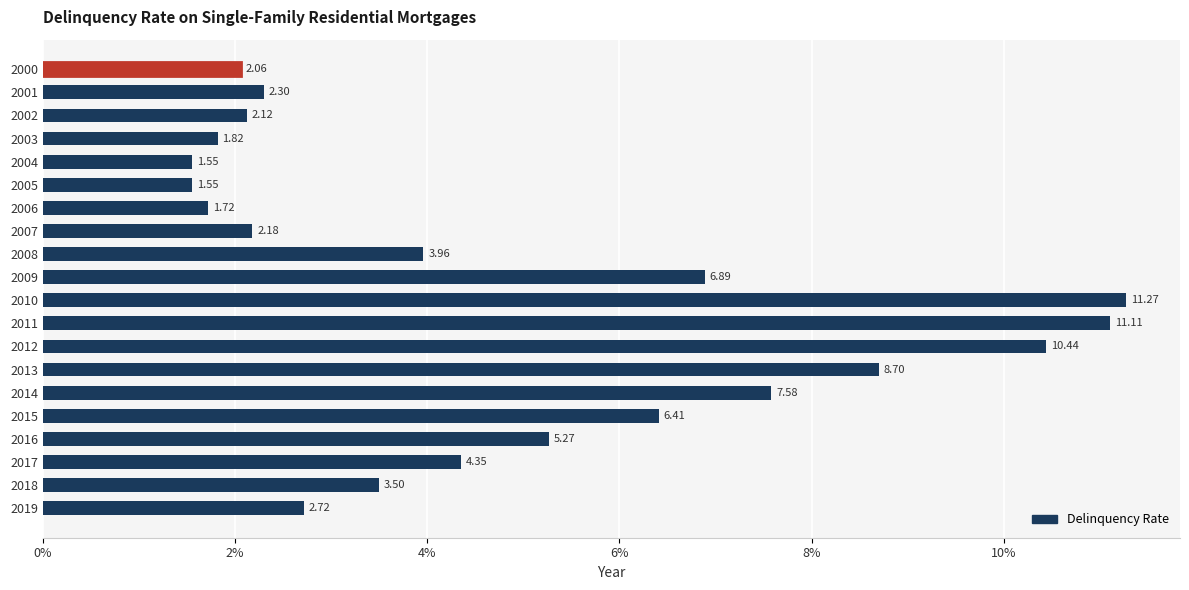

What is the average value?

4.9